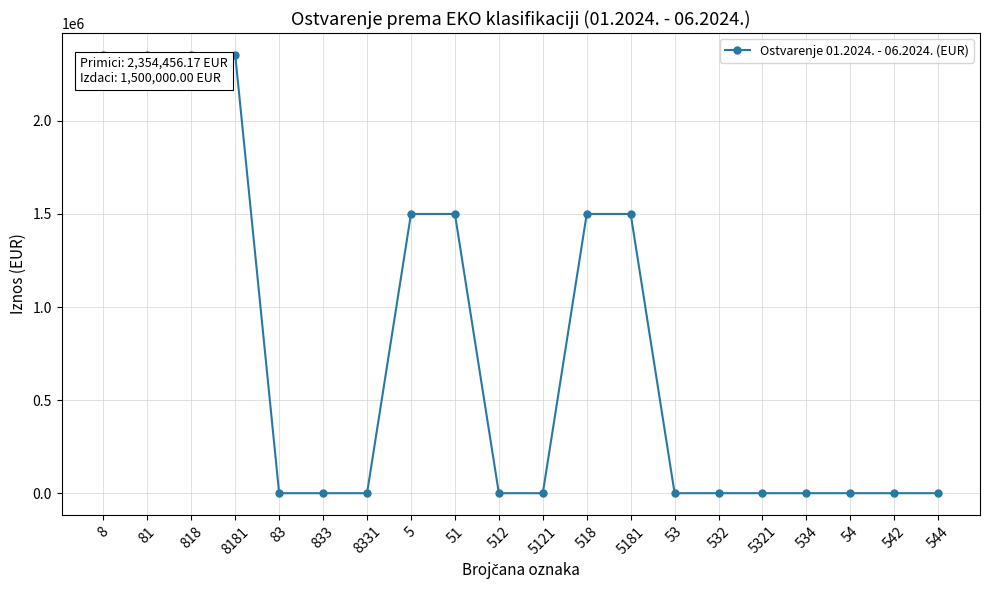

How many lines are shown in the chart?

1